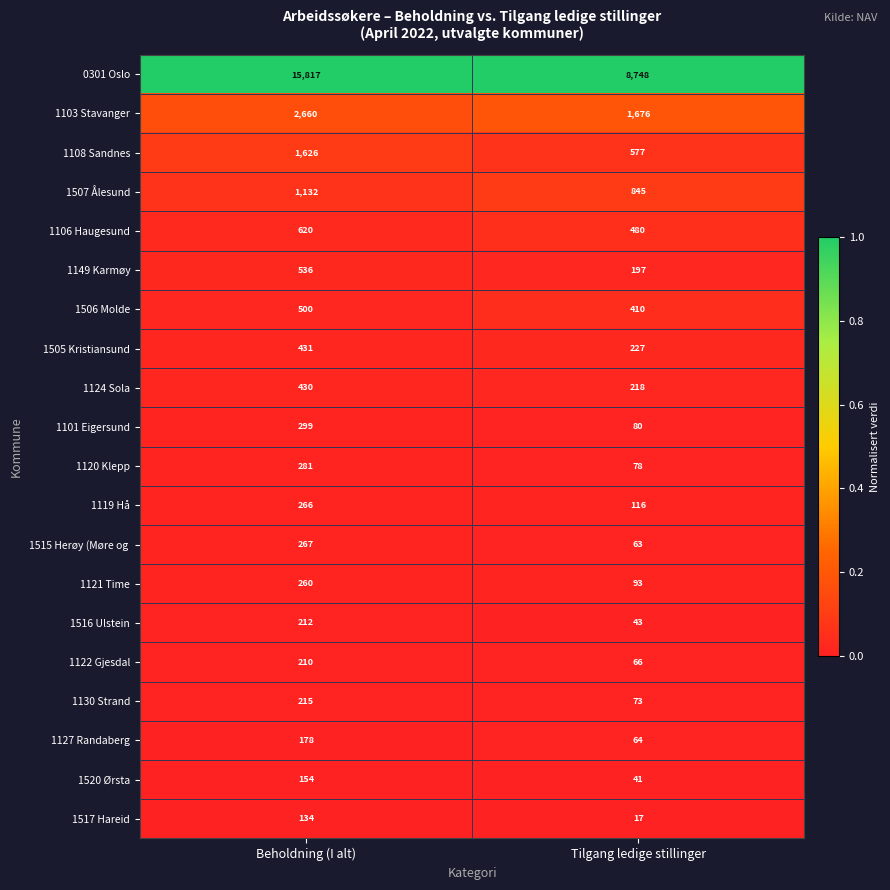

Which series has the widest spread of values?

0301 Oslo